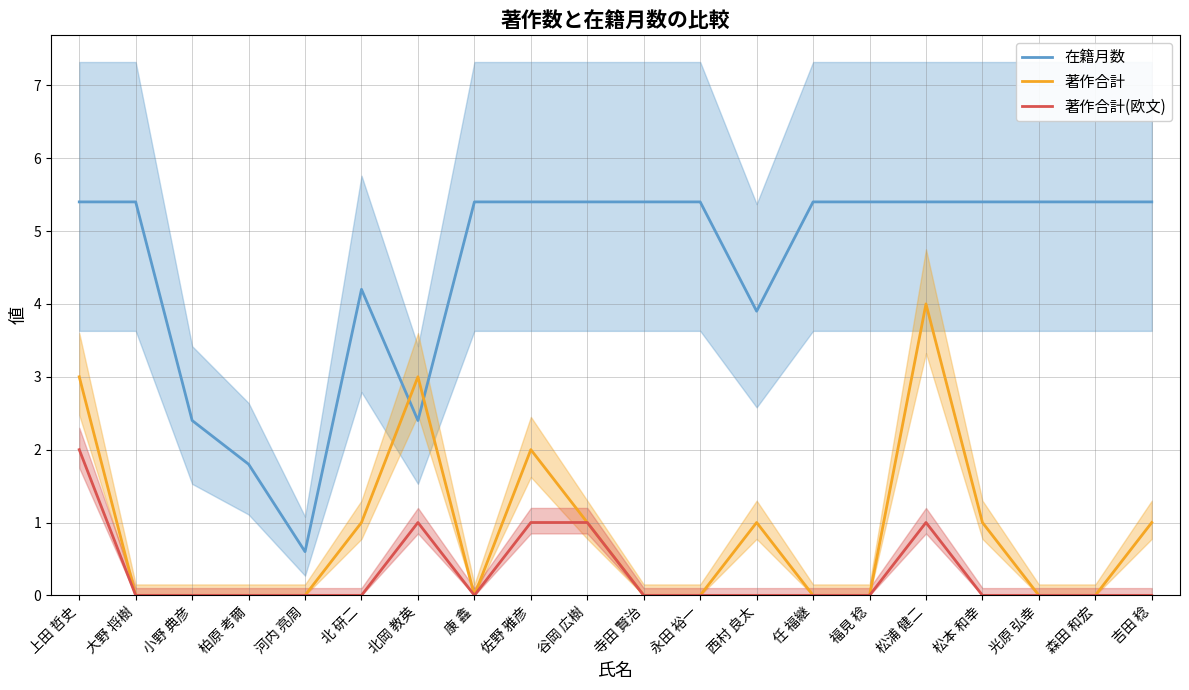

What are all the series names shown in the legend?

在籍月数, 著作合計, 著作合計(欧文)